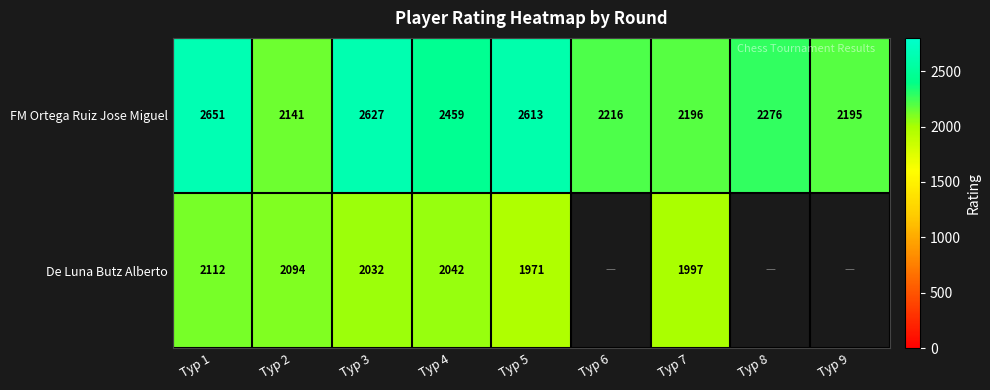

Between Тур 1 and Тур 3, which series saw the biggest shift?

De Luna Butz Alberto